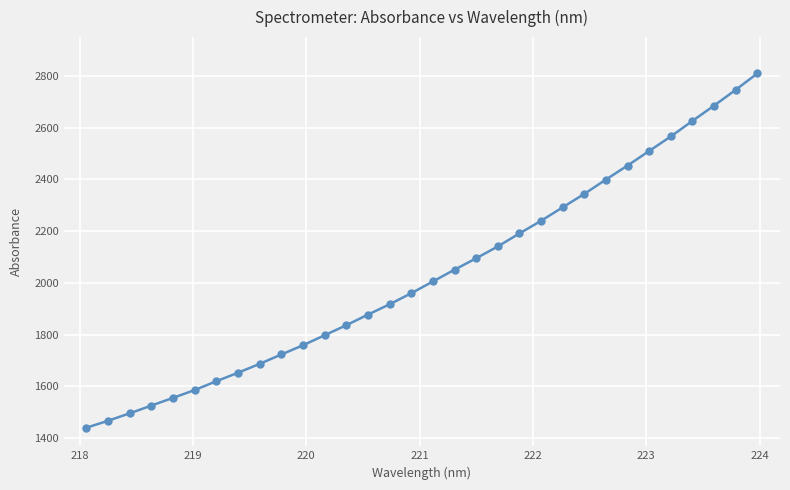

What is the sum of all values?

65065.1